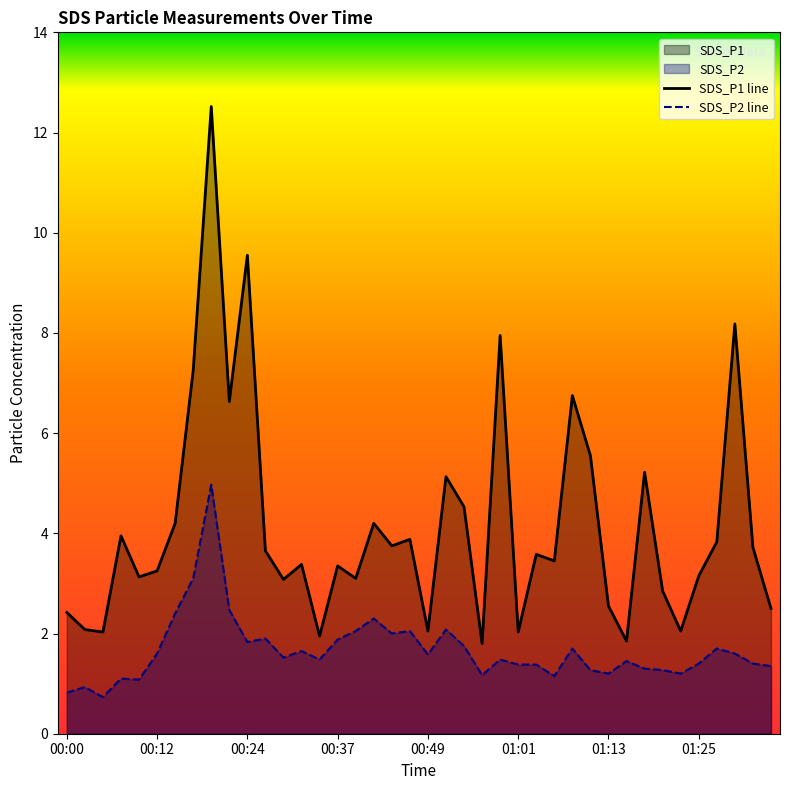

At which label does SDS_P1 reach its peak?

00:20